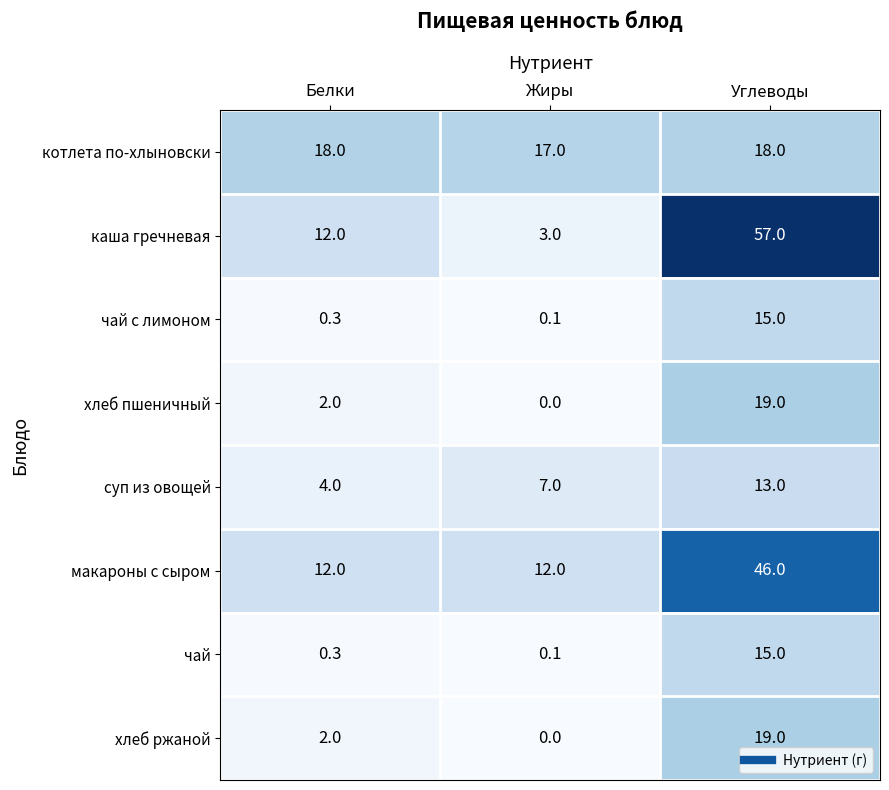

What is the difference between the макароны с сыром values at Углеводы and Белки?

34.0